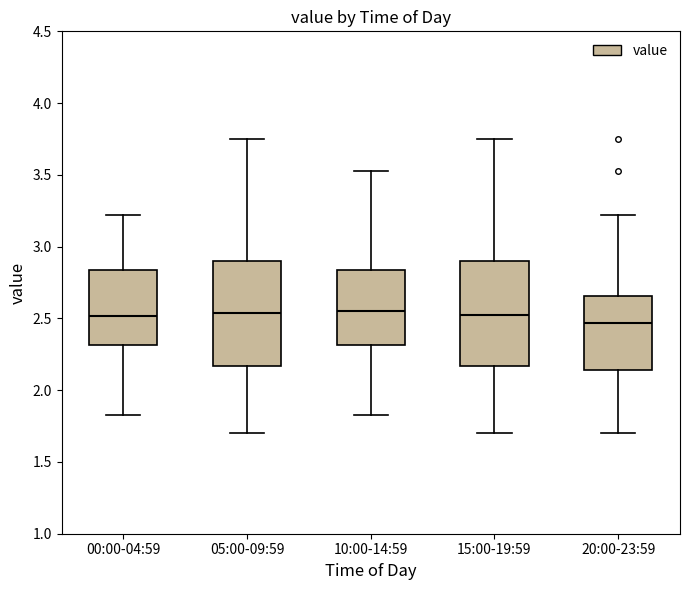

Reading left to right, transcribe this box plot: for each box, give where its median line is, the range the box spans, and where its two whiskers end, as read against the y-axis. The values are not printed on the chart, so give them approximately, as read against the axis.

00:00-04:59: median 2.50, box 2.30 to 2.85, whiskers 1.85 to 3.20
05:00-09:59: median 2.55, box 2.15 to 2.90, whiskers 1.70 to 3.75
10:00-14:59: median 2.55, box 2.30 to 2.85, whiskers 1.85 to 3.55
15:00-19:59: median 2.55, box 2.15 to 2.90, whiskers 1.70 to 3.75
20:00-23:59: median 2.45, box 2.15 to 2.65, whiskers 1.70 to 3.20